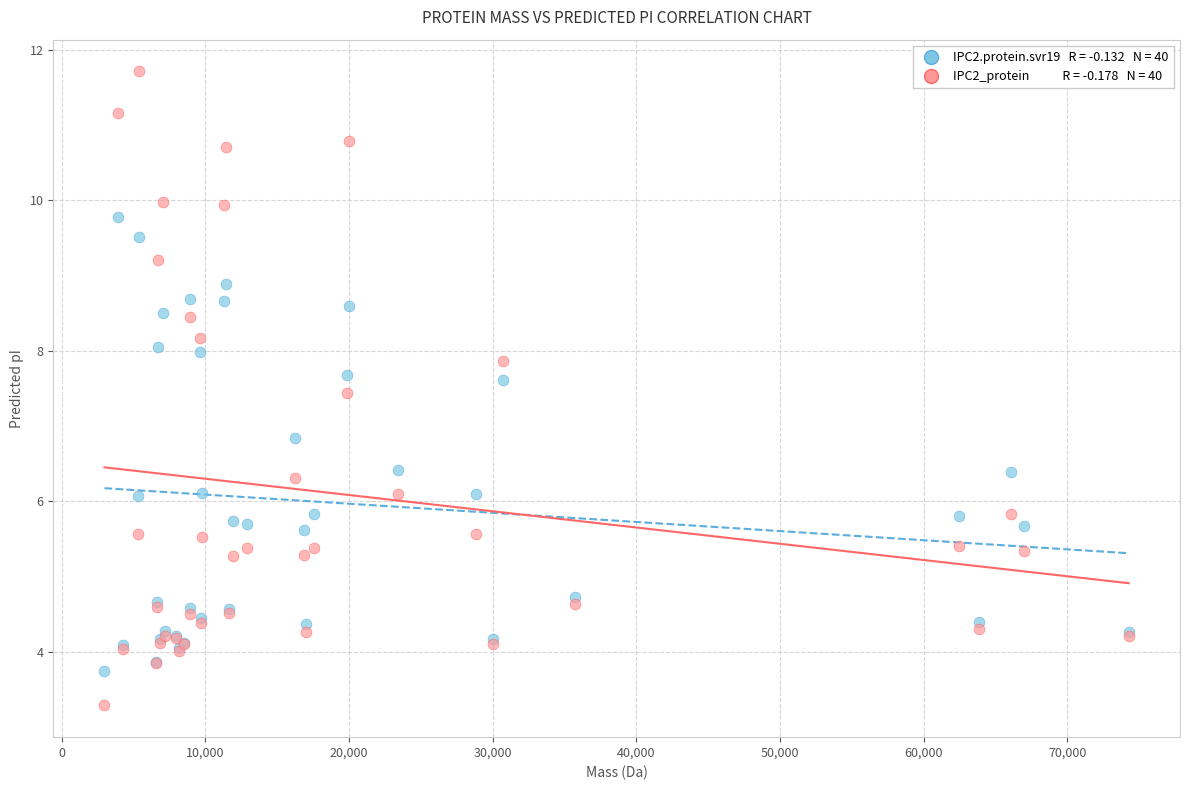

Across all series, what Y value is closest to 7?

6.8